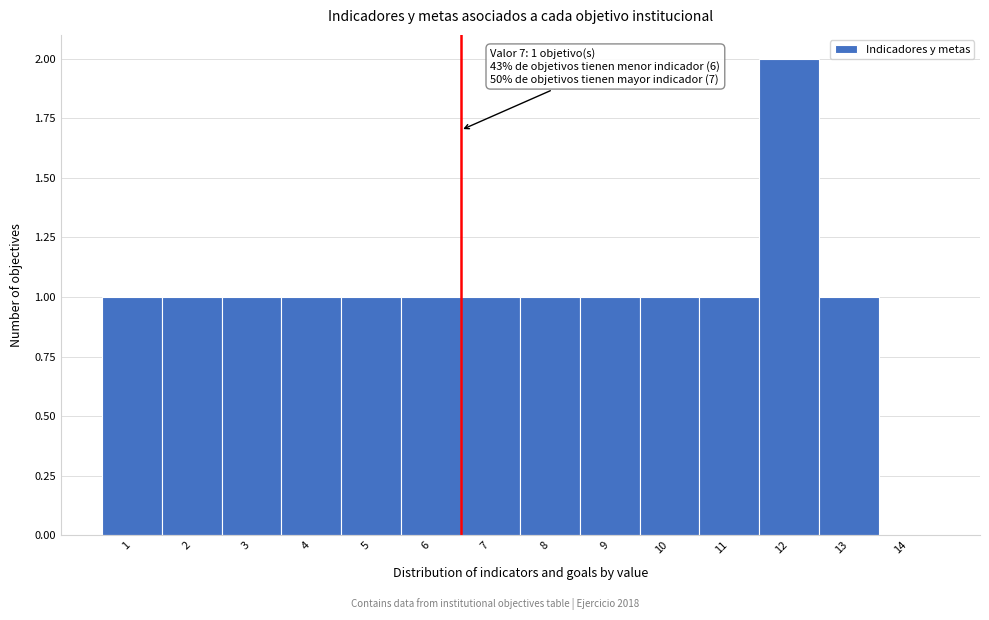

Reading left to right, list all the values displayed in this chart.

1=1	2=1	3=1	4=1	5=1	6=1	7=1	8=1	9=1	10=1	11=1	12=2	13=1	14=0